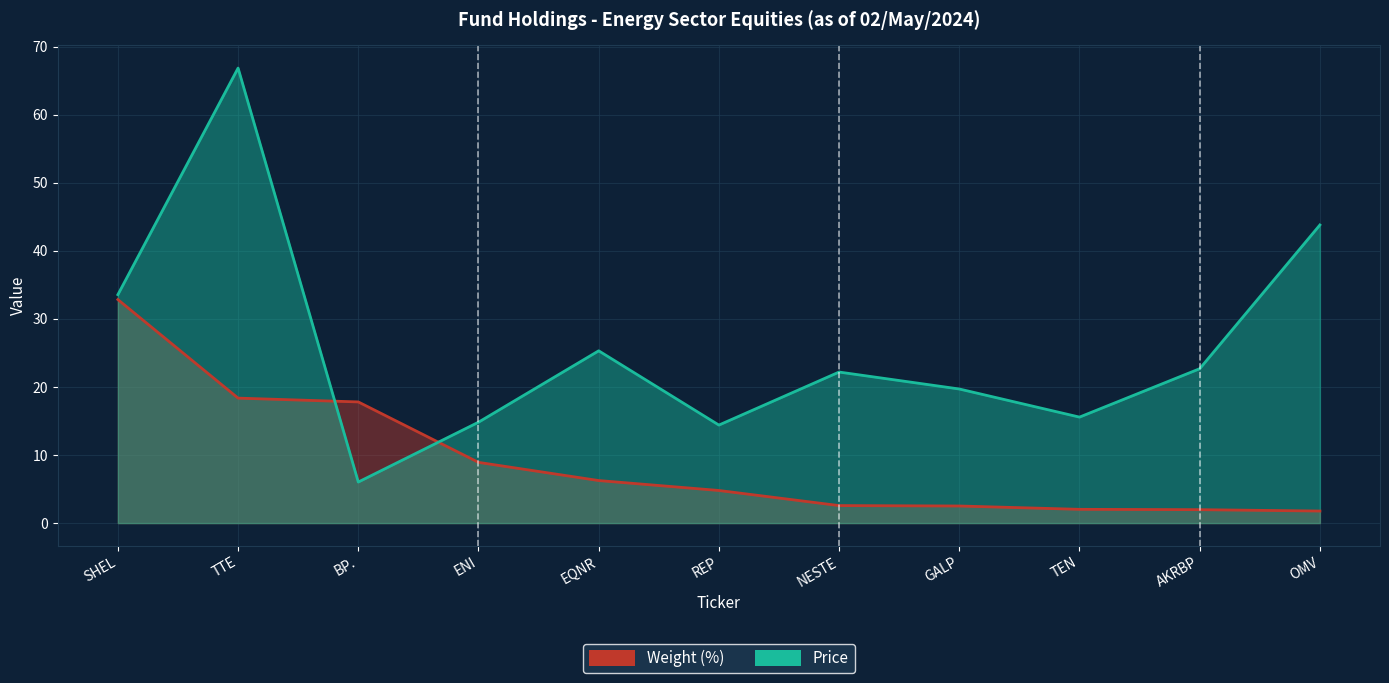

What is the average value of the Weight (%) series?

9.1